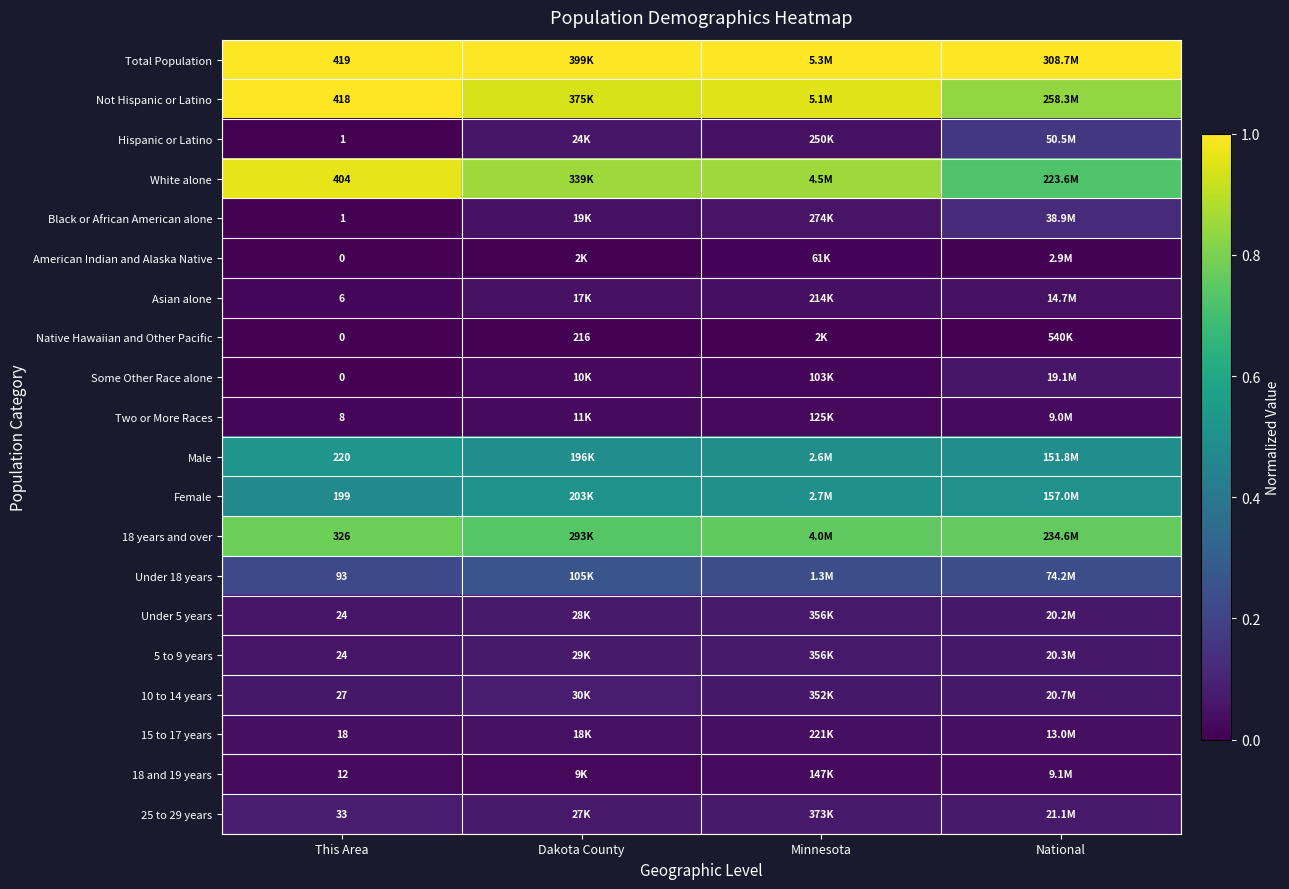

What is the approximate value of Under 18 years at Minnesota?

0.2